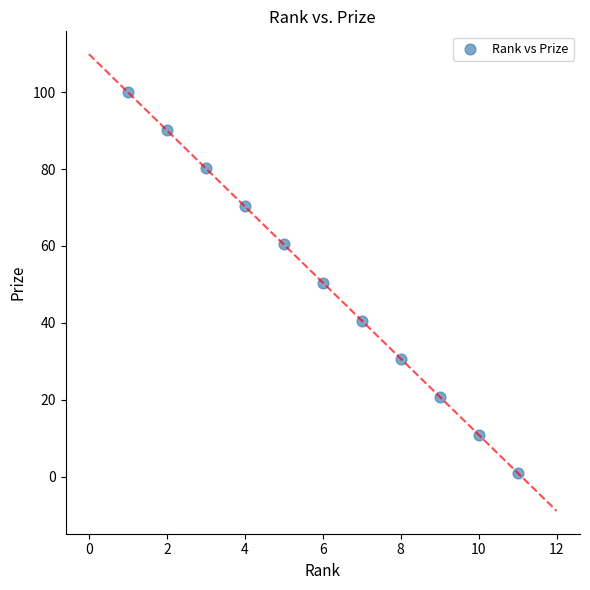

What is the average Y value?

50.5